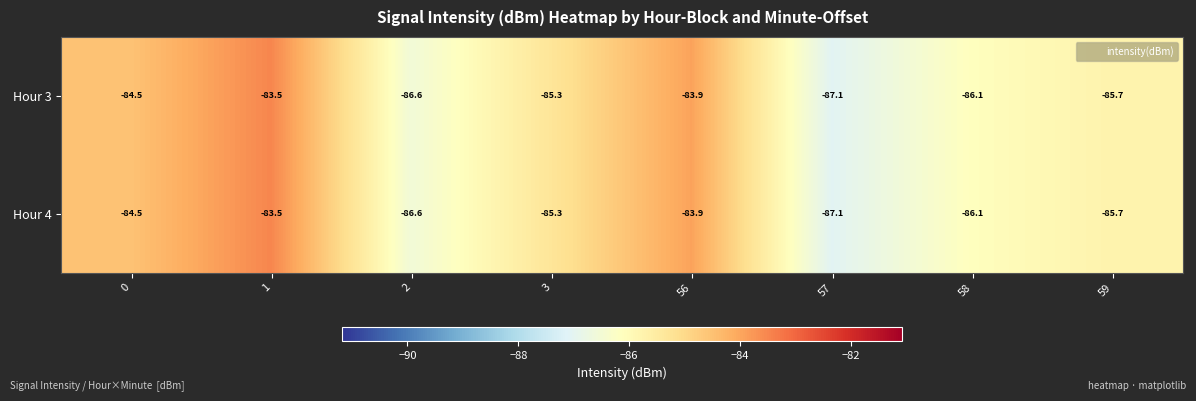

At how many categories does at least one series exceed -86?

5